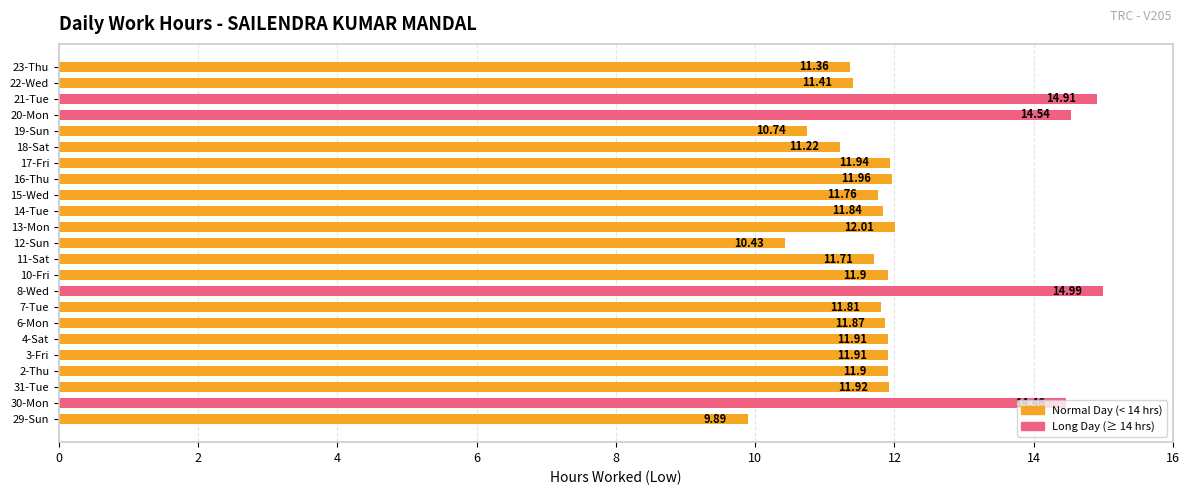

Count the number of data series in this chart.

1